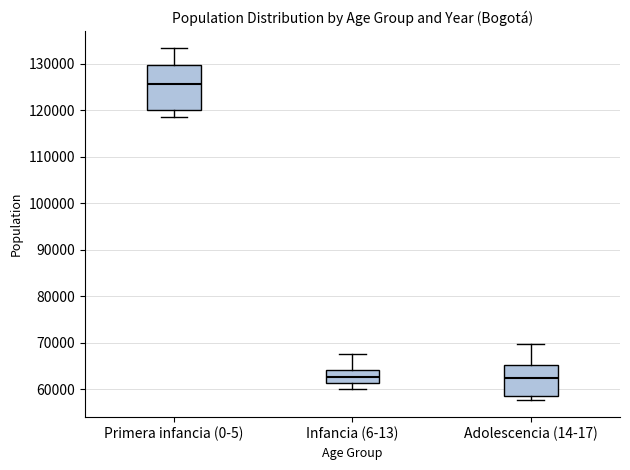

Comparing the boxes themselves (not the whiskers), which one is the tallest?

Primera infancia (0-5)